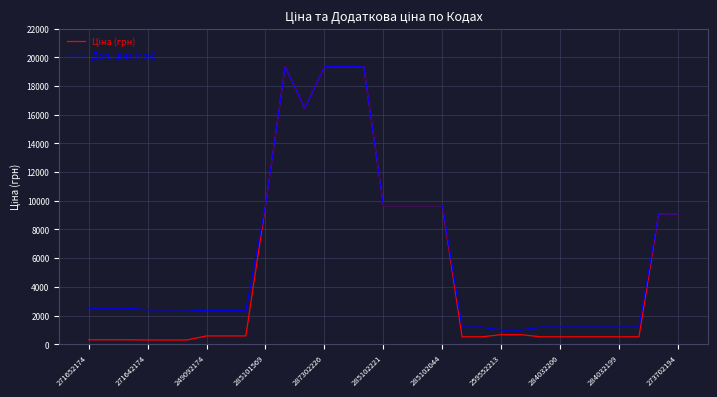

How many lines are shown in the chart?

2